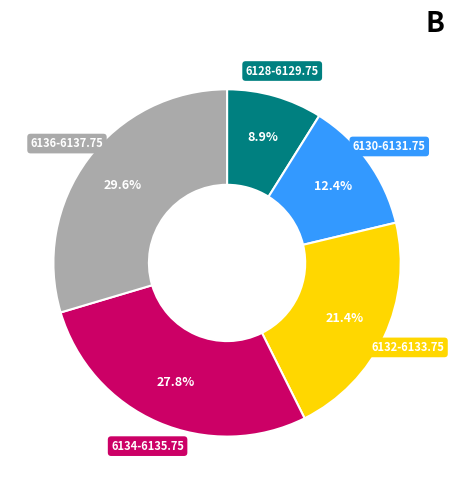

Does any single category account for the majority?

No